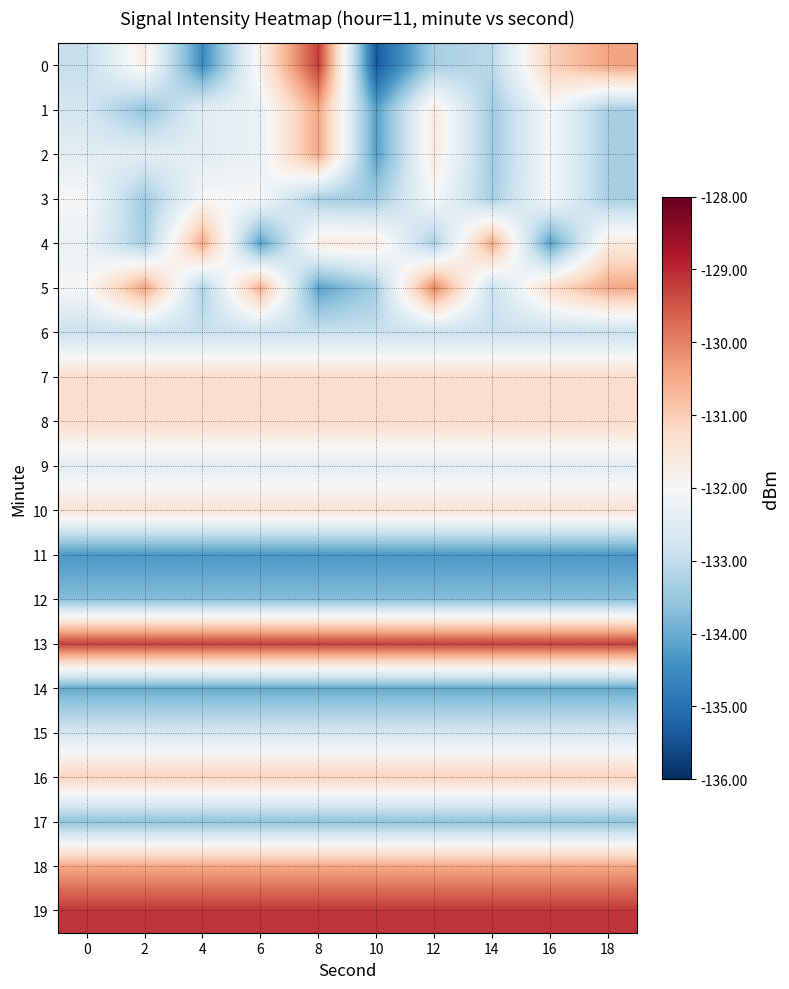

At how many categories does at least one series exceed -134?

10